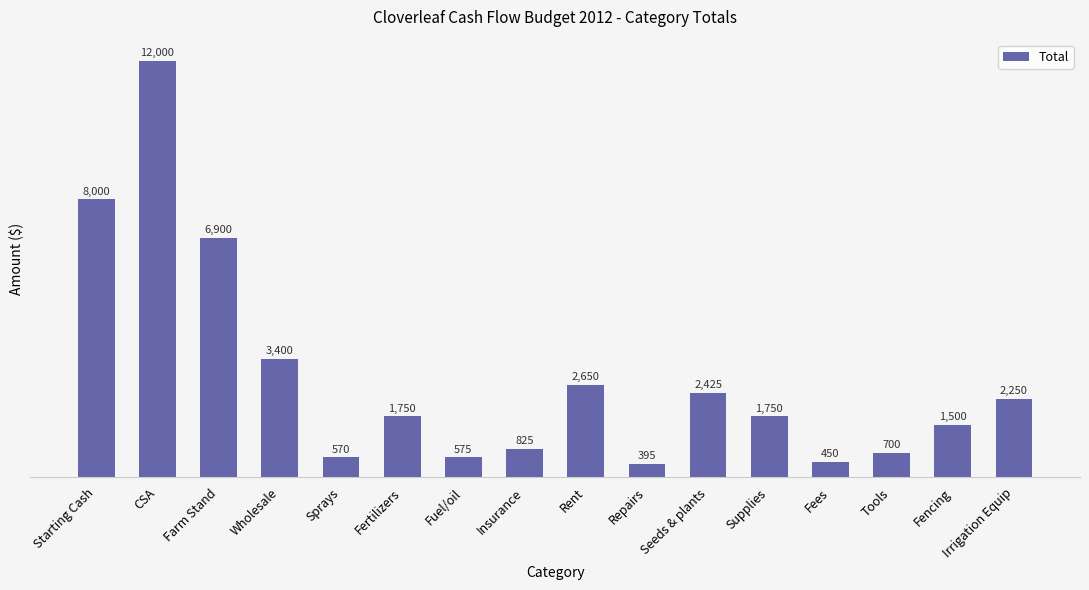

The chart shows a value of 3881 at Rent. True or false?

False